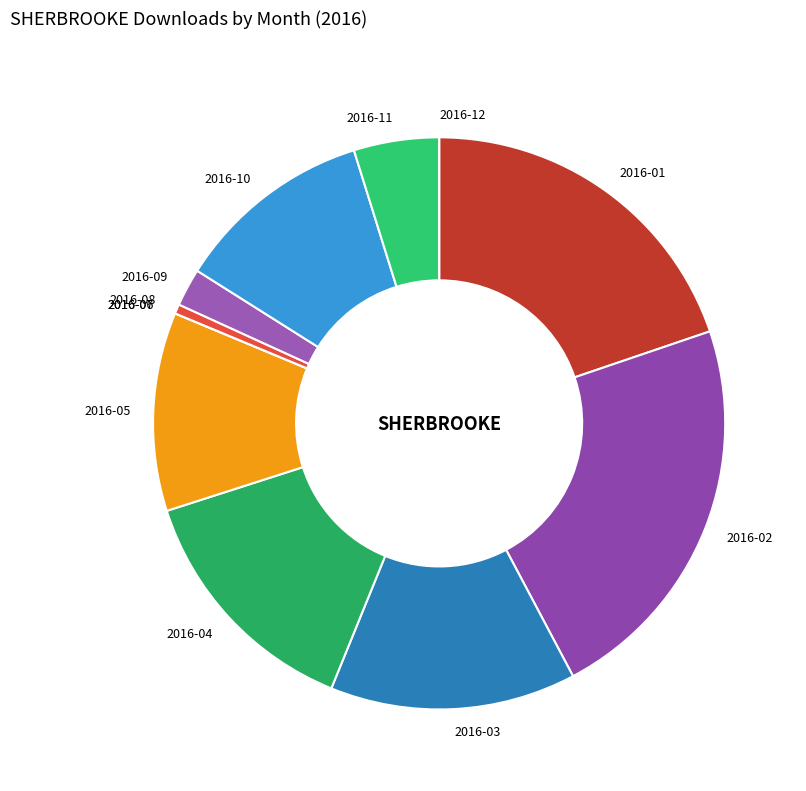

Does 2016-10 account for over 50% of the chart?

No